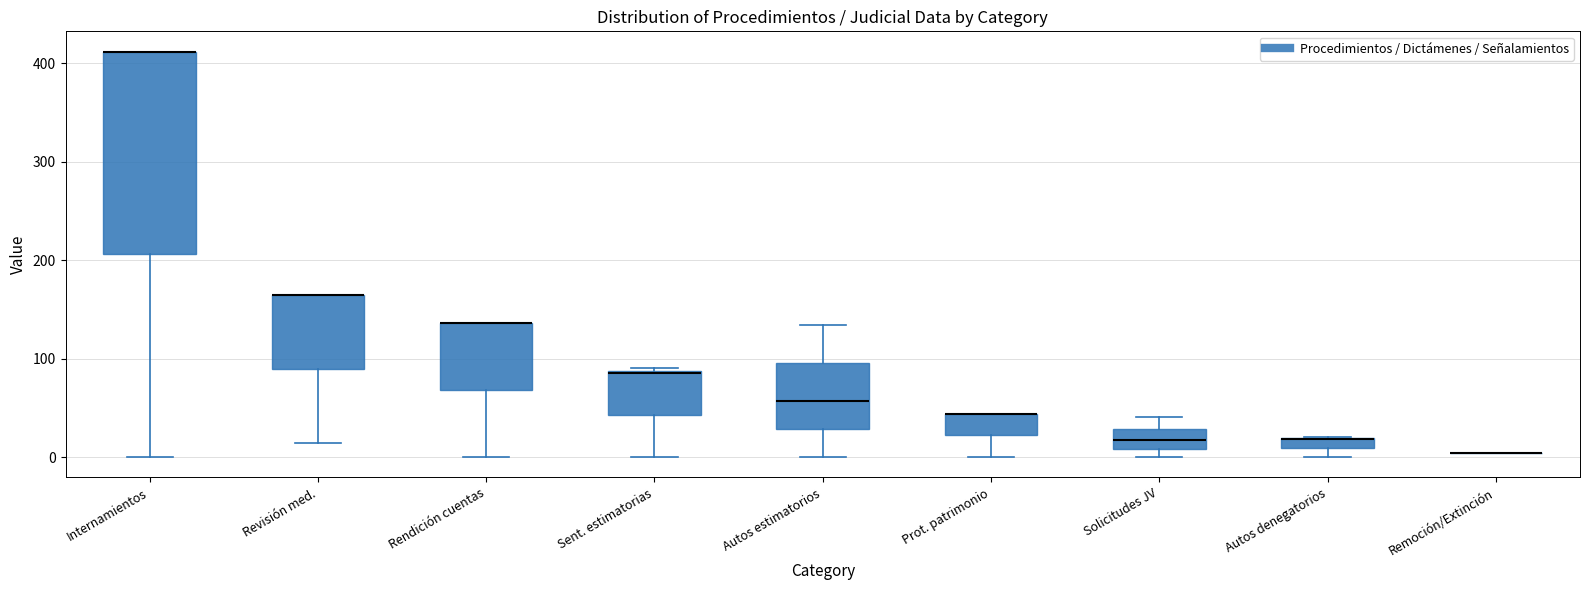

Comparing the boxes themselves (not the whiskers), which one is the tallest?

Internamientos